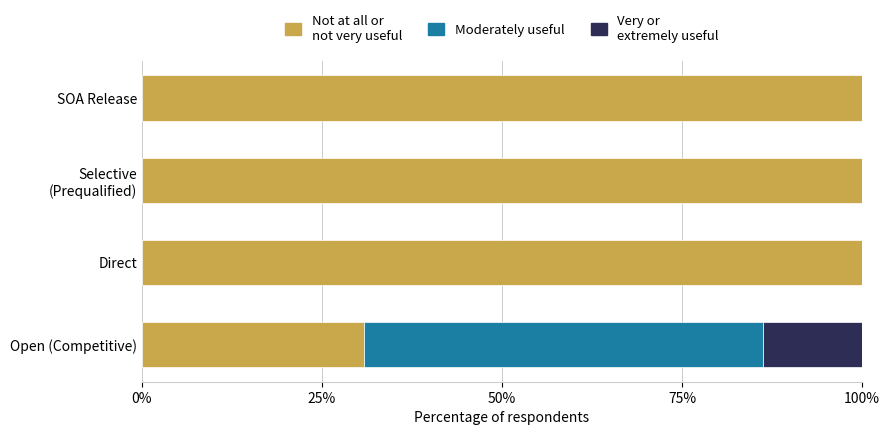

True or false: Not at all or not very useful has a value of 30.8 at Open (Competitive).

True